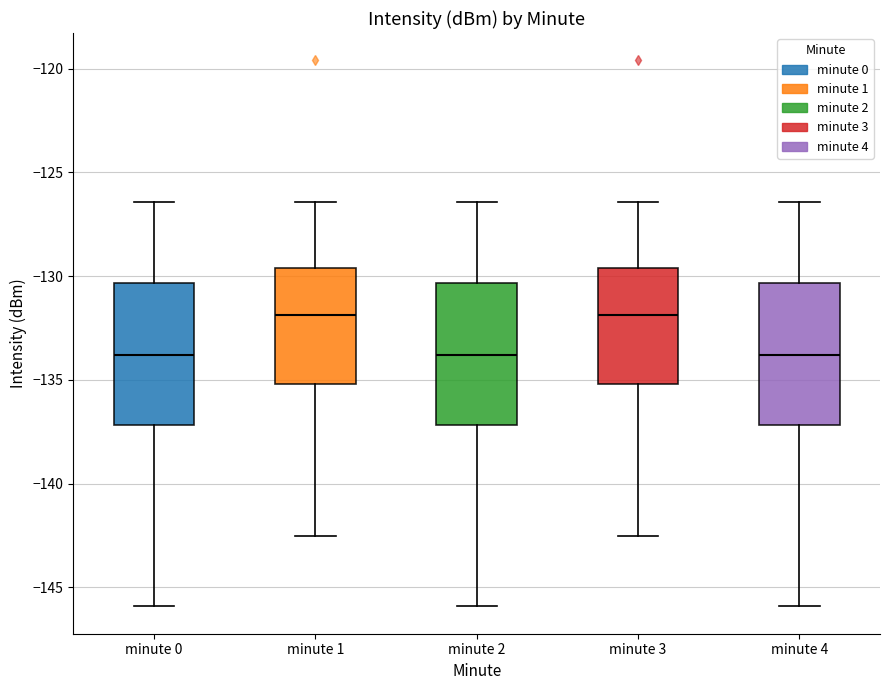

Reading left to right, read every box against the y-axis: the position of its median line, the range the box covers, and the ends of its whiskers. The values are not printed on the chart, so give them approximately, as read against the axis.

minute 0: median -134.0, box -137.0 to -130.5, whiskers -146.0 to -126.5
minute 1: median -132.0, box -135.0 to -129.5, whiskers -142.5 to -126.5
minute 2: median -134.0, box -137.0 to -130.5, whiskers -146.0 to -126.5
minute 3: median -132.0, box -135.0 to -129.5, whiskers -142.5 to -126.5
minute 4: median -134.0, box -137.0 to -130.5, whiskers -146.0 to -126.5